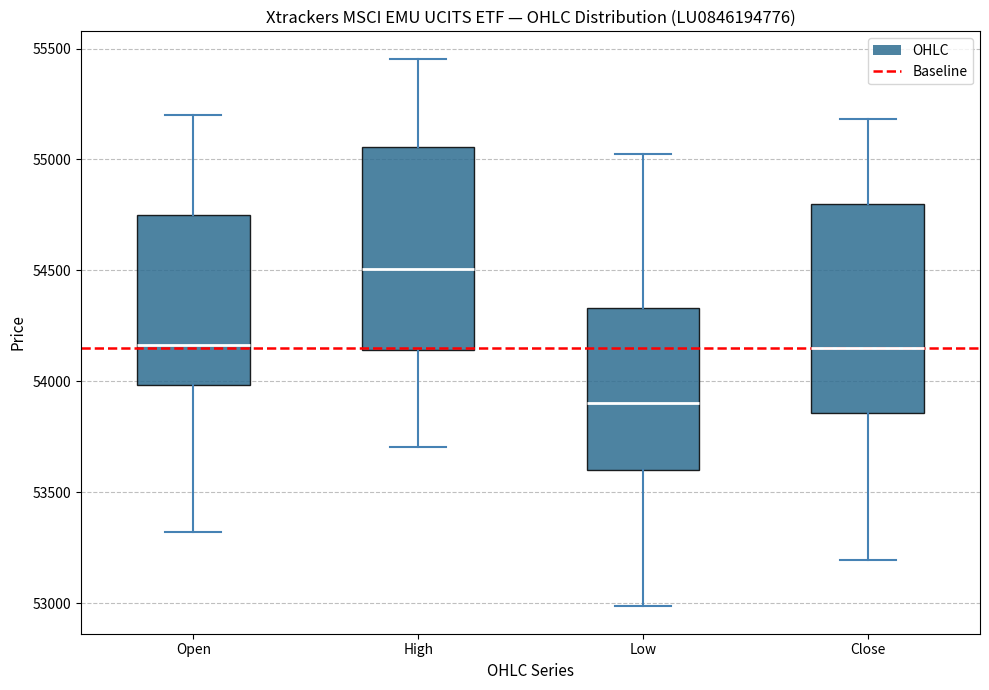

Reading left to right, read every box against the y-axis: the position of its median line, the range the box covers, and the ends of its whiskers. The values are not printed on the chart, so give them approximately, as read against the axis.

Open: median 54150, box 54000 to 54750, whiskers 53300 to 55200
High: median 54500, box 54150 to 55050, whiskers 53700 to 55450
Low: median 53900, box 53600 to 54350, whiskers 53000 to 55050
Close: median 54150, box 53850 to 54800, whiskers 53200 to 55200